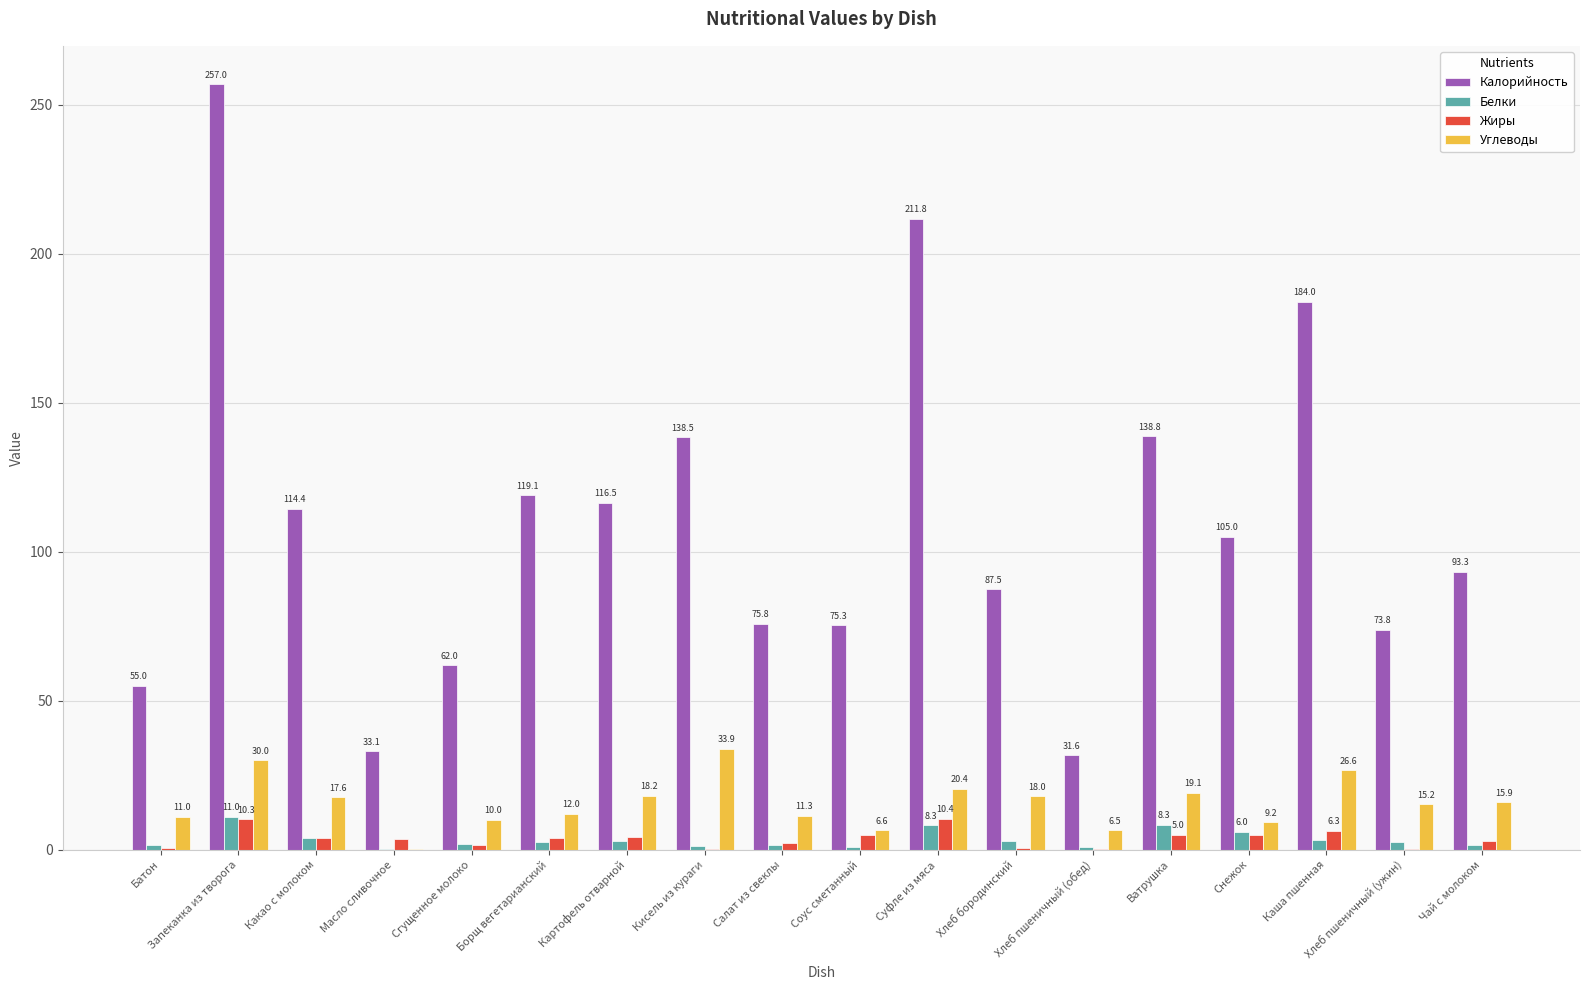

The value of Углеводы at Ватрушка is 10.8. True or false?

False